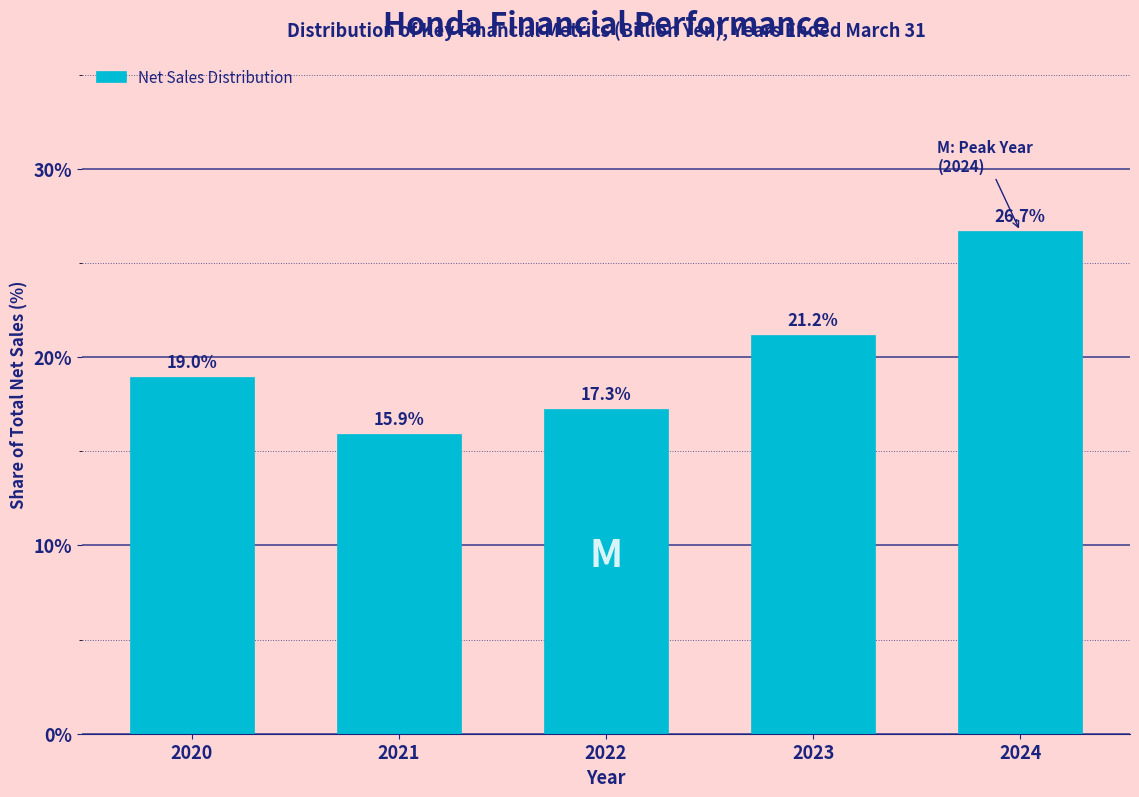

Reading left to right, what are all the values shown in this chart?

19.0	15.9	17.3	21.2	26.7